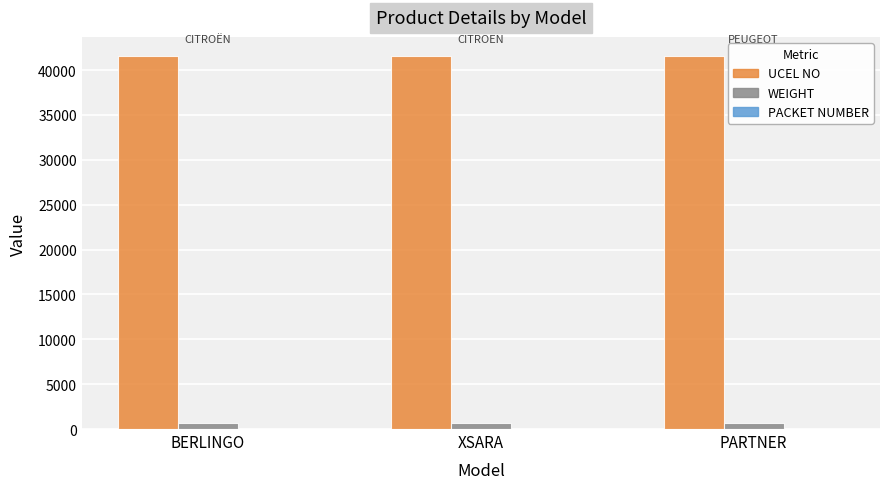

The value of UCEL NO at XSARA is 41610. True or false?

True